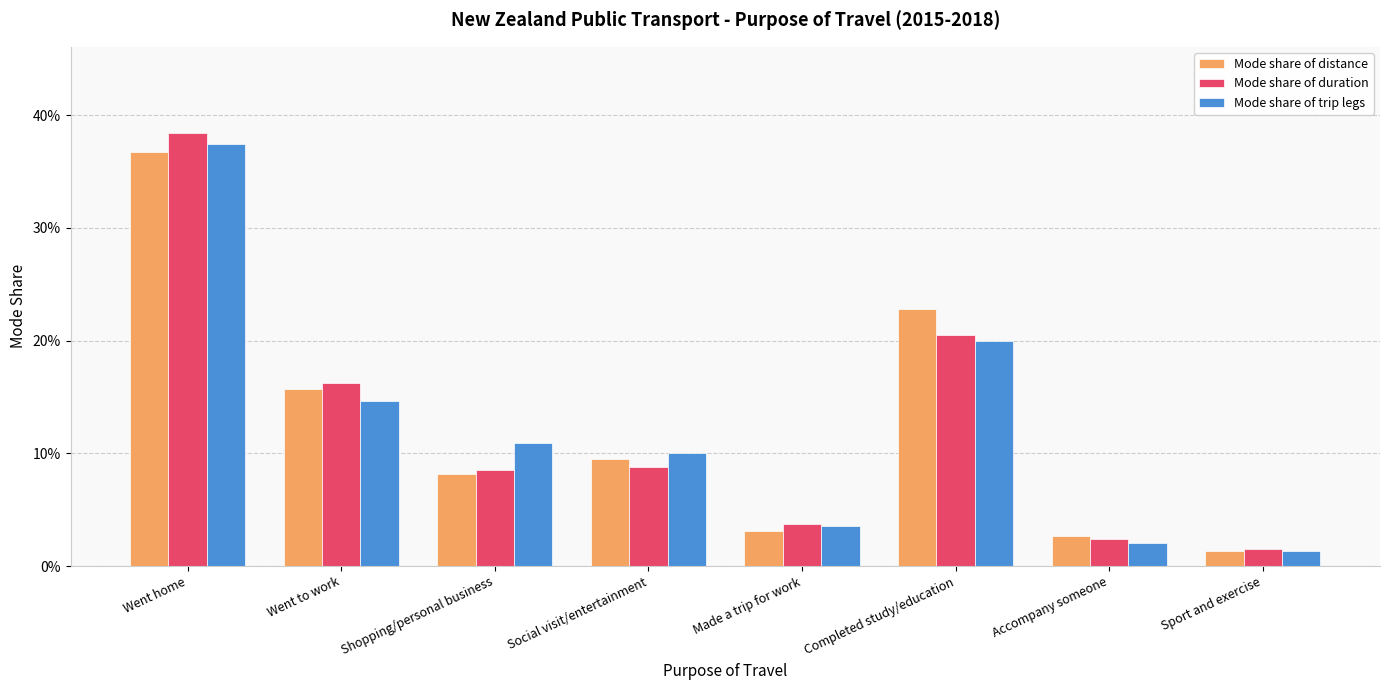

What is the average value of the Mode share of duration series?

0.1